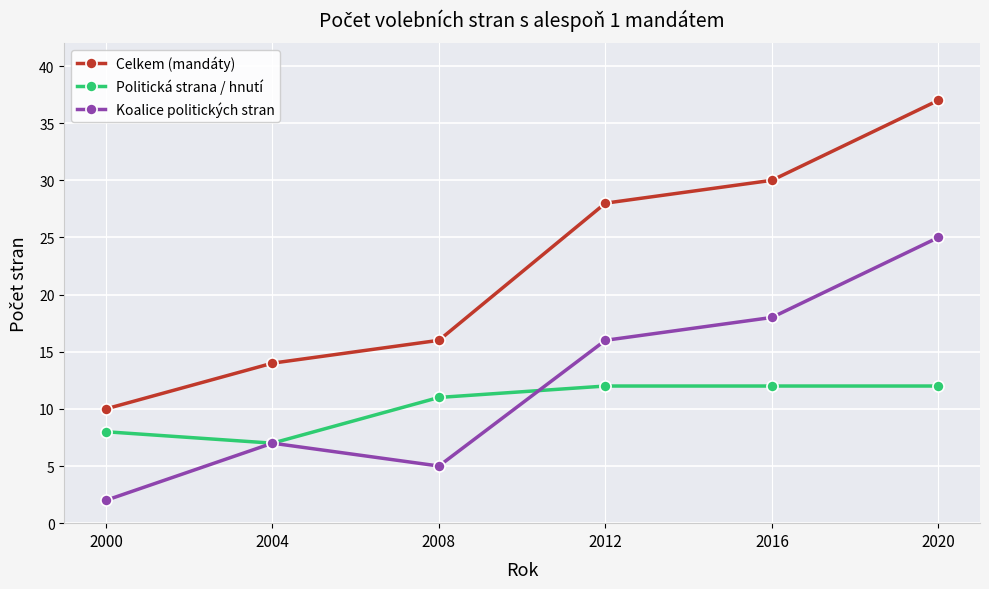

What are all the series names shown in the legend?

Celkem (mandáty), Politická strana / hnutí, Koalice politických stran